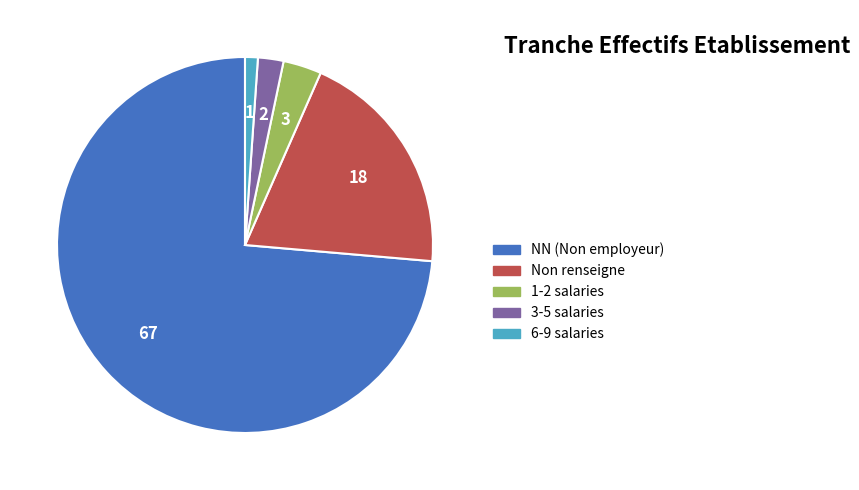

Is there a majority slice in this chart?

Yes